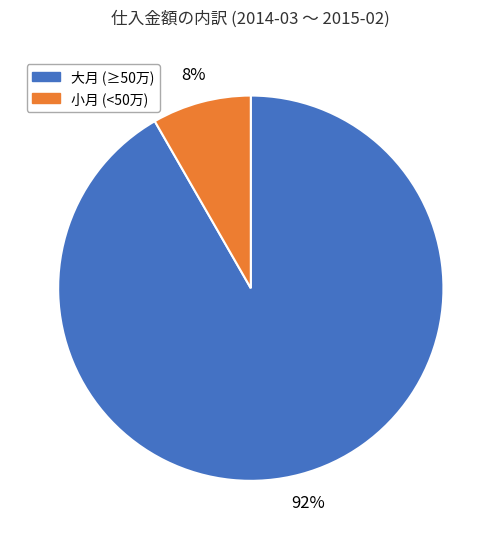

To the nearest percent, what portion does 小月 (<50万) represent?

8%